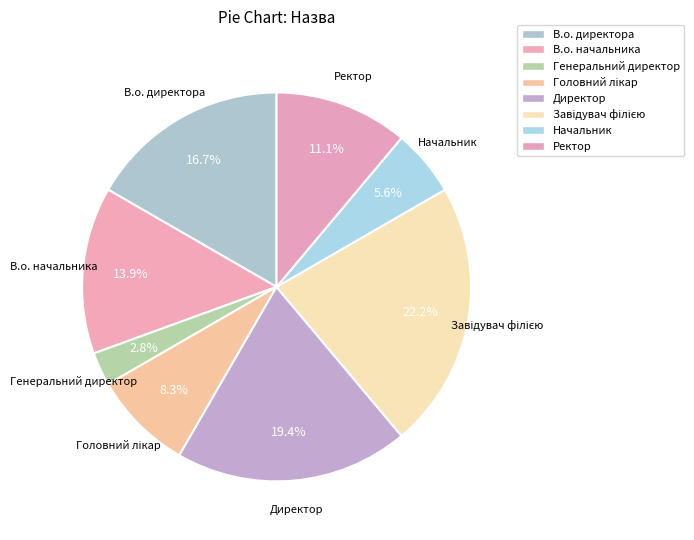

What percentage is the Директор slice, to the nearest percent?

19%